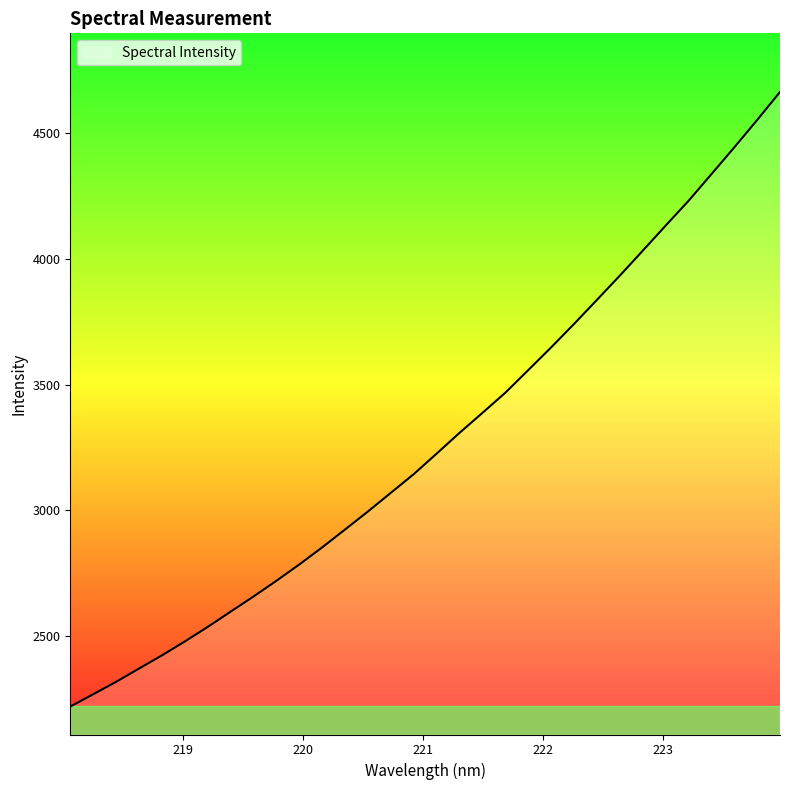

What is the smallest value displayed?

2220.9